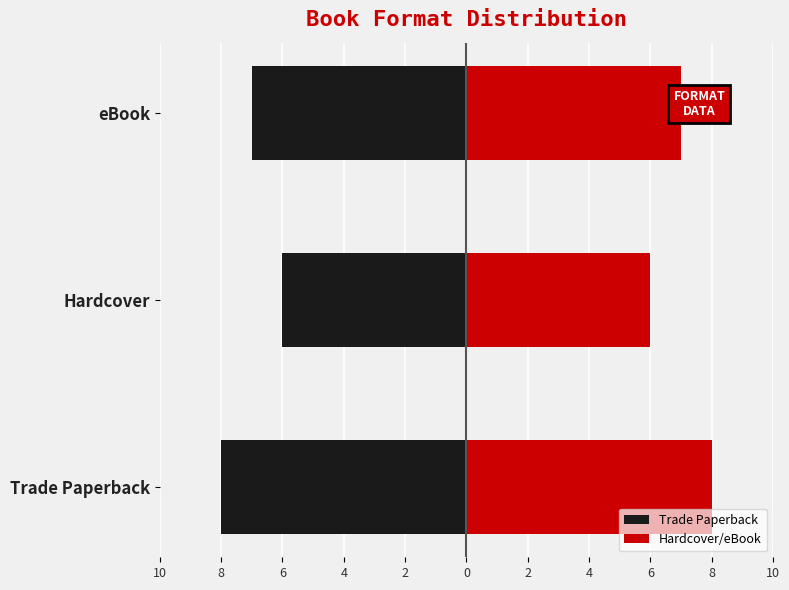

What is the value of the Trade Paperback bar at the 2nd from the left?

-6